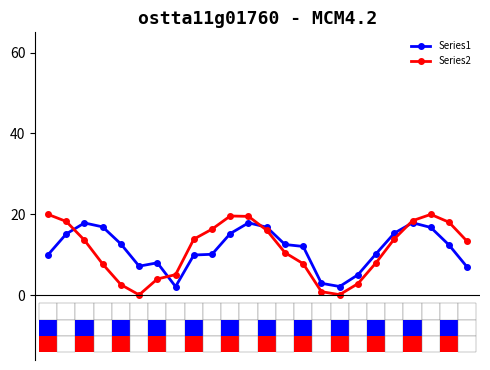

Which series has the widest spread of values?

Series2